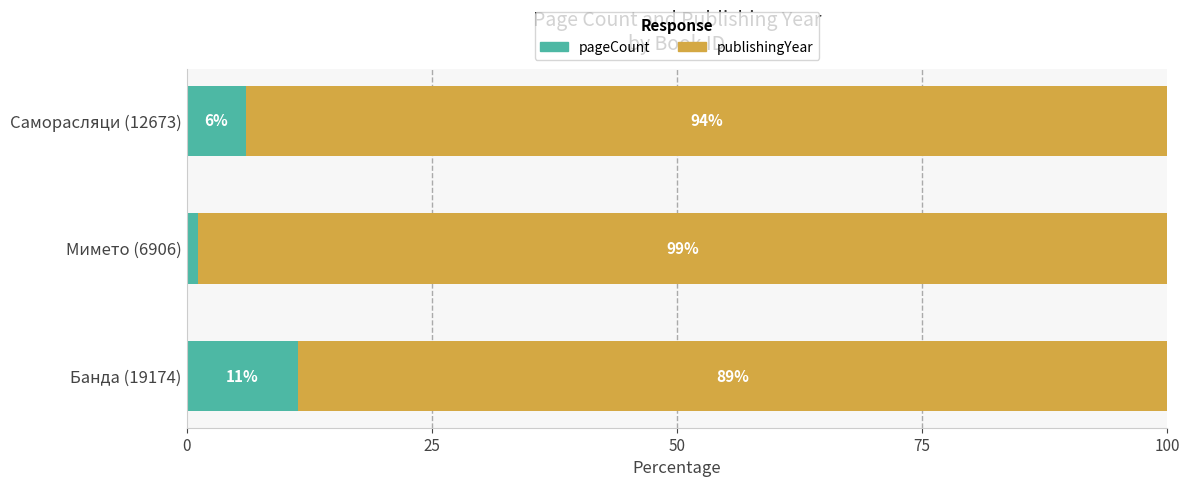

How many data points in pageCount are above 6?

2